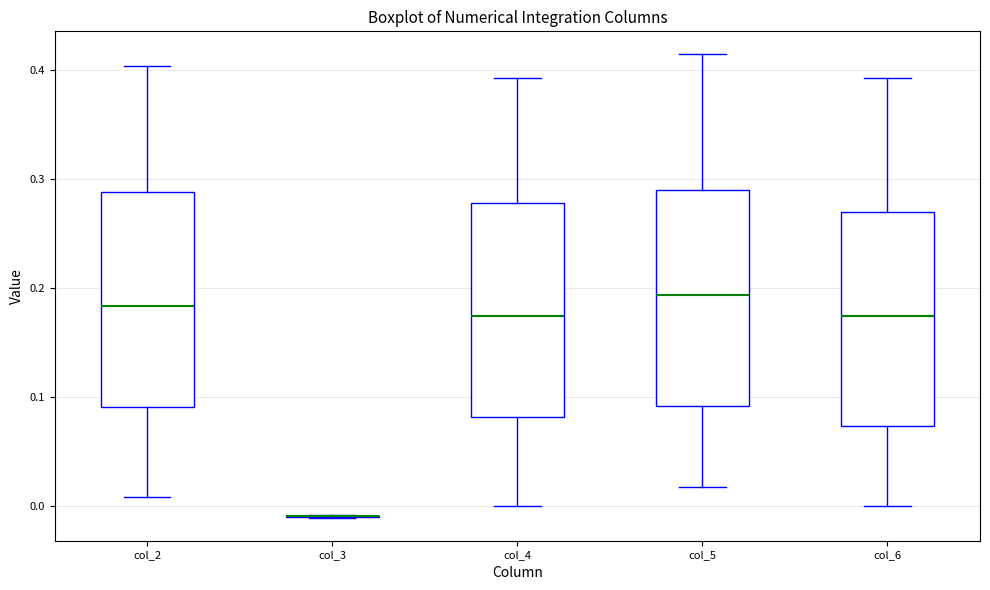

Reading left to right, read every box against the y-axis: the position of its median line, the range the box covers, and the ends of its whiskers. The values are not printed on the chart, so give them approximately, as read against the axis.

col_2: median 0.18, box 0.09 to 0.29, whiskers 0.01 to 0.40
col_3: box collapsed to a line at -0.01, whiskers -0.01 to -0.01
col_4: median 0.17, box 0.08 to 0.28, whiskers 0.00 to 0.39
col_5: median 0.19, box 0.09 to 0.29, whiskers 0.02 to 0.41
col_6: median 0.17, box 0.07 to 0.27, whiskers 0.00 to 0.39